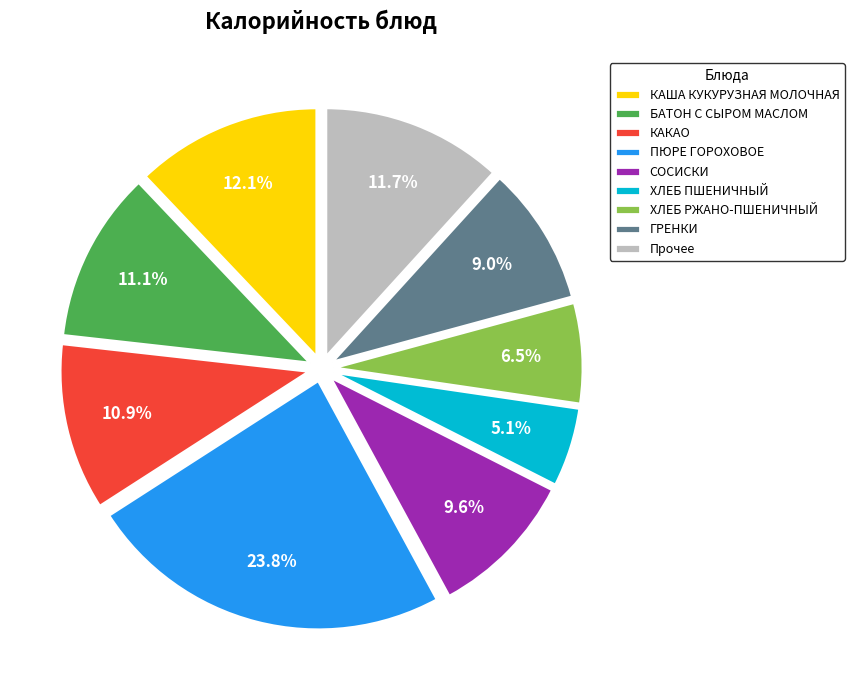

Between СОСИСКИ and ХЛЕБ ПШЕНИЧНЫЙ, which is larger?

СОСИСКИ